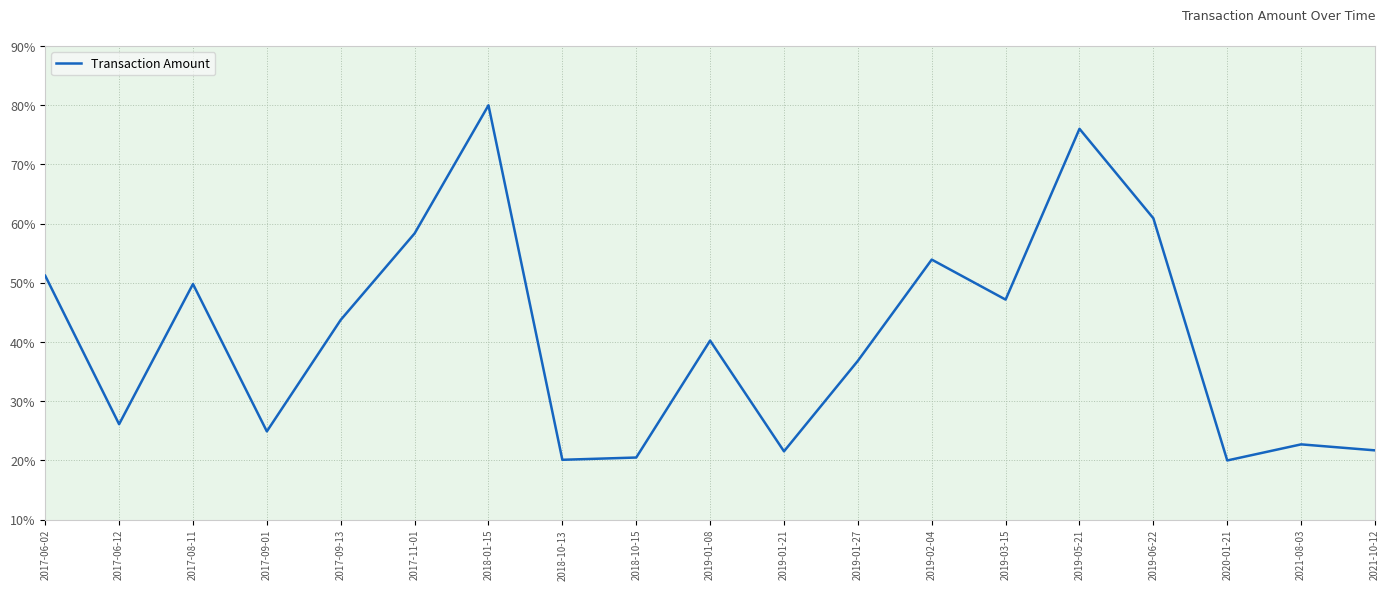

Where does the data first go above 40?

2017-06-02